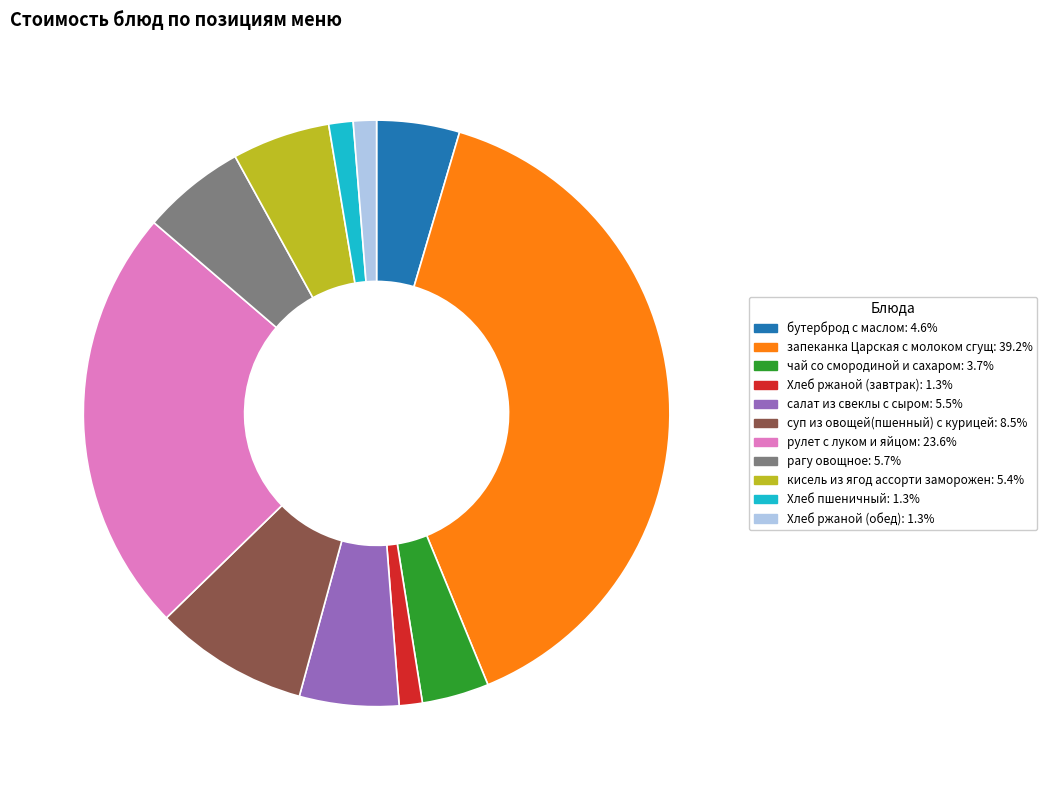

Is the sum of запеканка Царская с молоком сгущ and салат из свеклы с сыром greater than half?

No